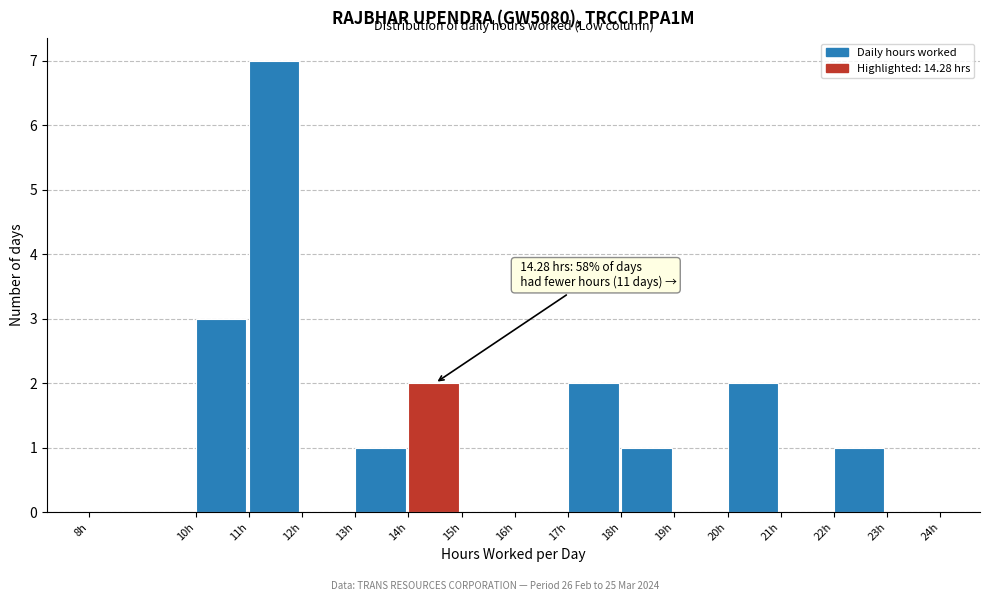

Over which range of the x-axis is the bar tallest?

11 to 12